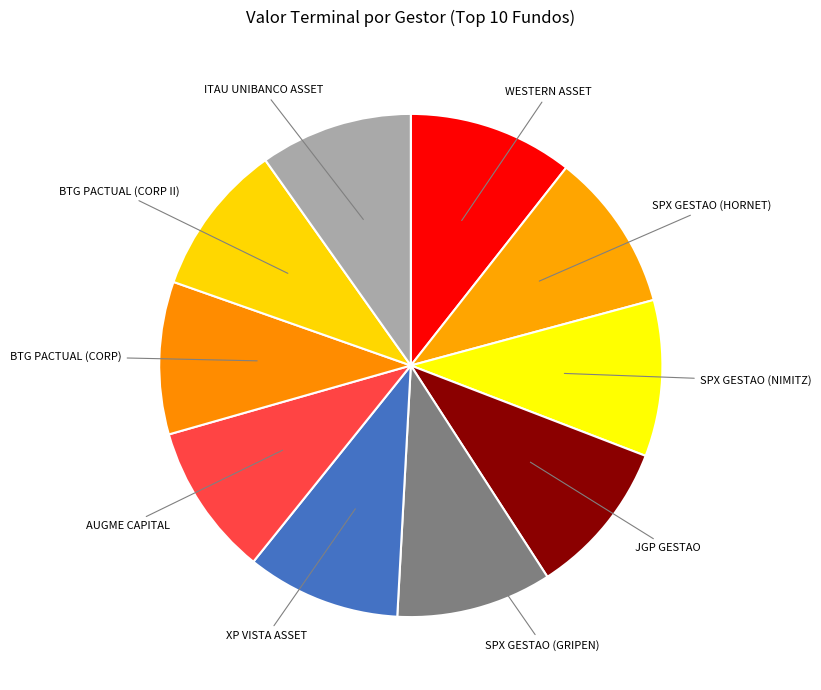

Does SPX GESTAO (NIMITZ) account for over 50% of the chart?

No